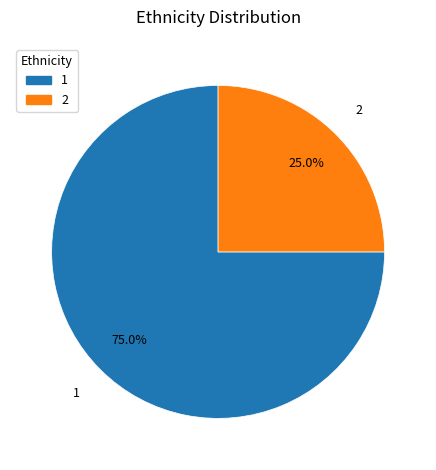

What is the largest slice in the pie chart?

1